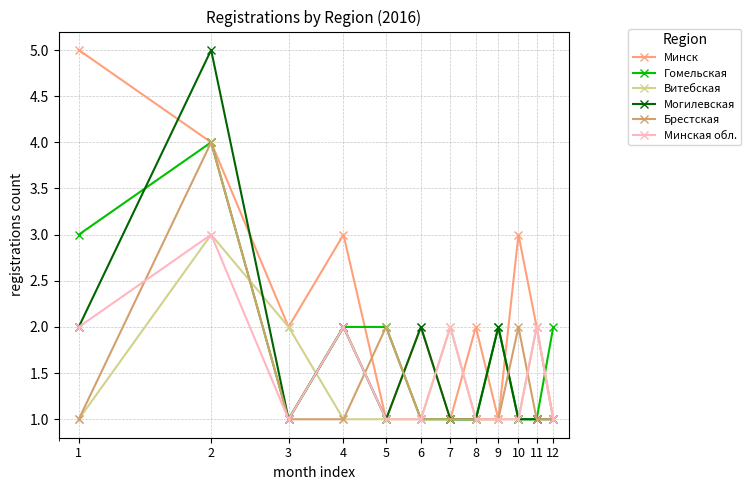

How many lines are shown in the chart?

6